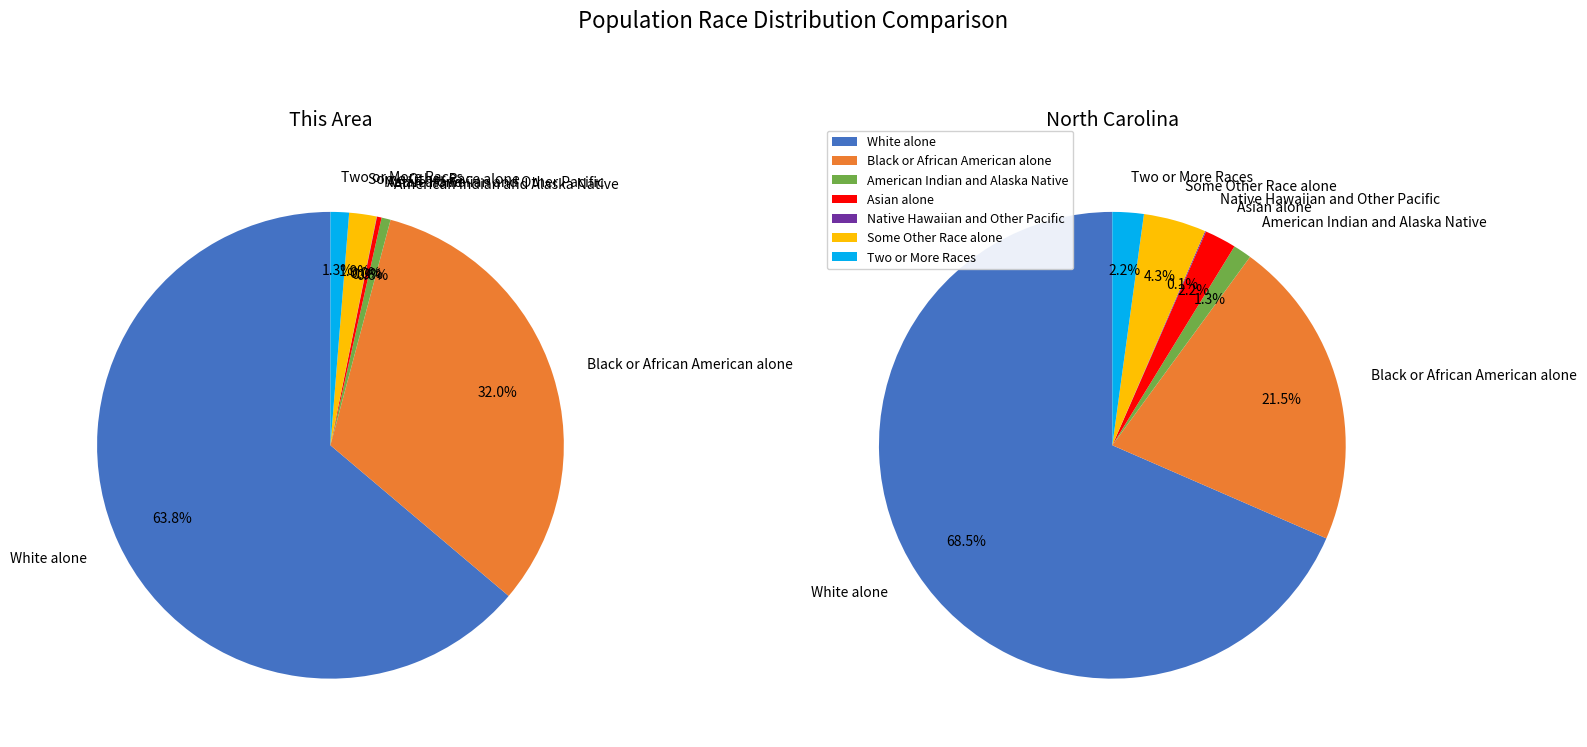

True or false: Some Other Race alone accounts for 1% of the total.

False